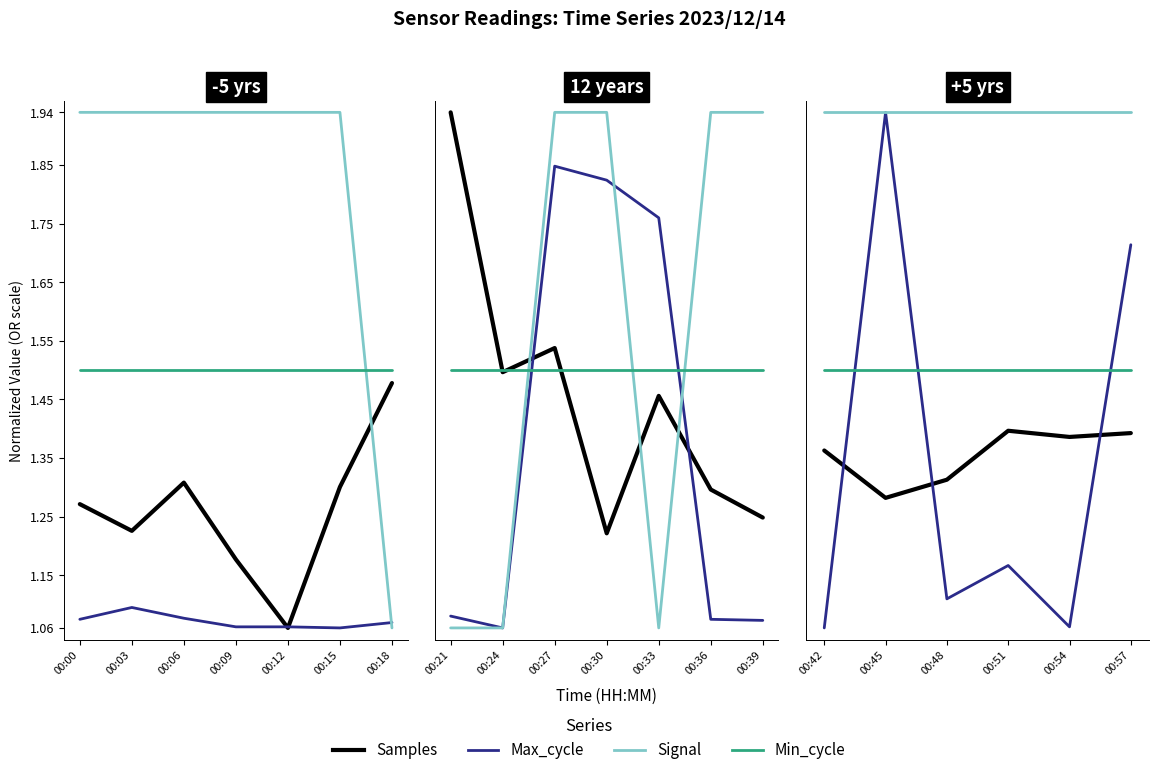

What is the average value of the Samples series?

1.4